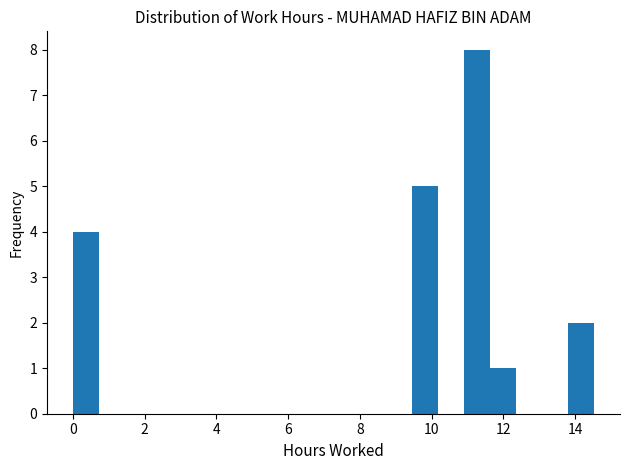

Read against the x-axis, roughly where is the centre of the tallest bar?

11.2